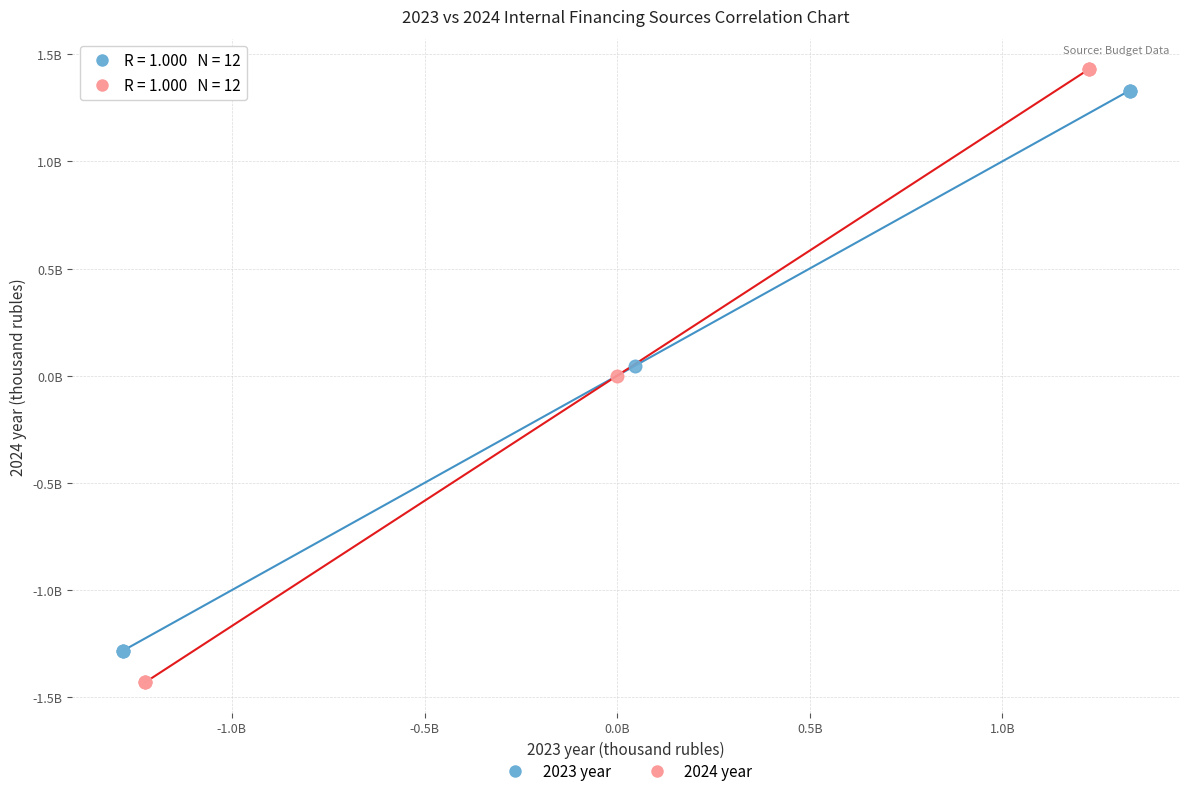

Which series has the widest spread of Y values?

2024 year